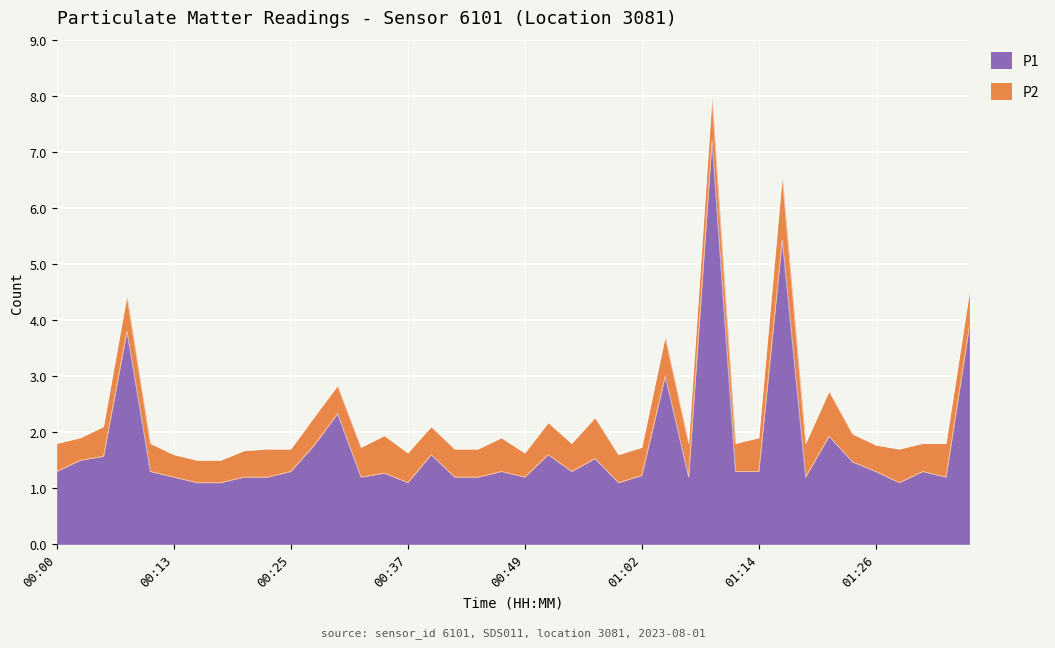

What is the label of the 19th point from the right?

00:52